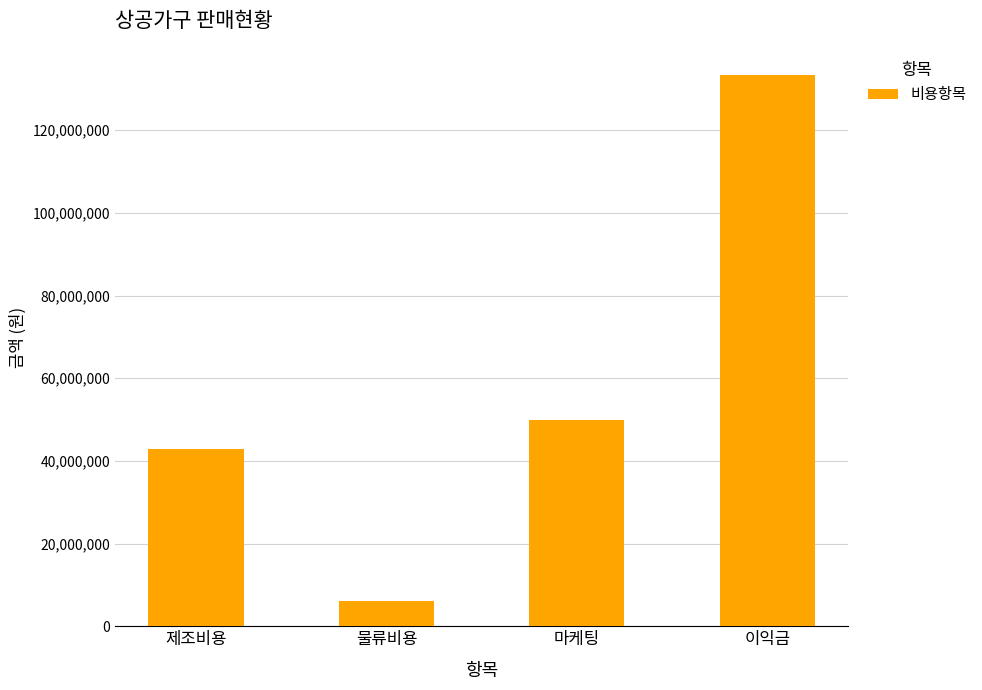

How many values are below 50000000?

2